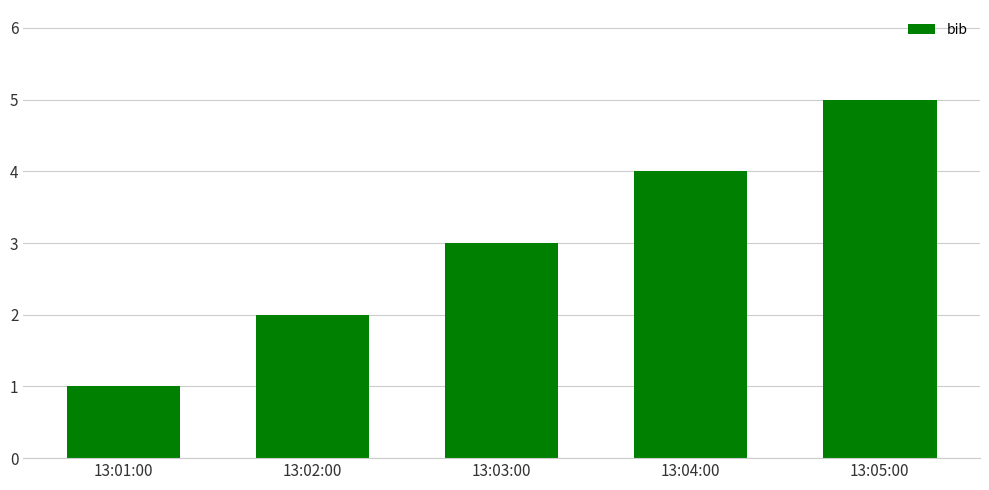

What is the label of the 1st bar from the left?

13:01:00